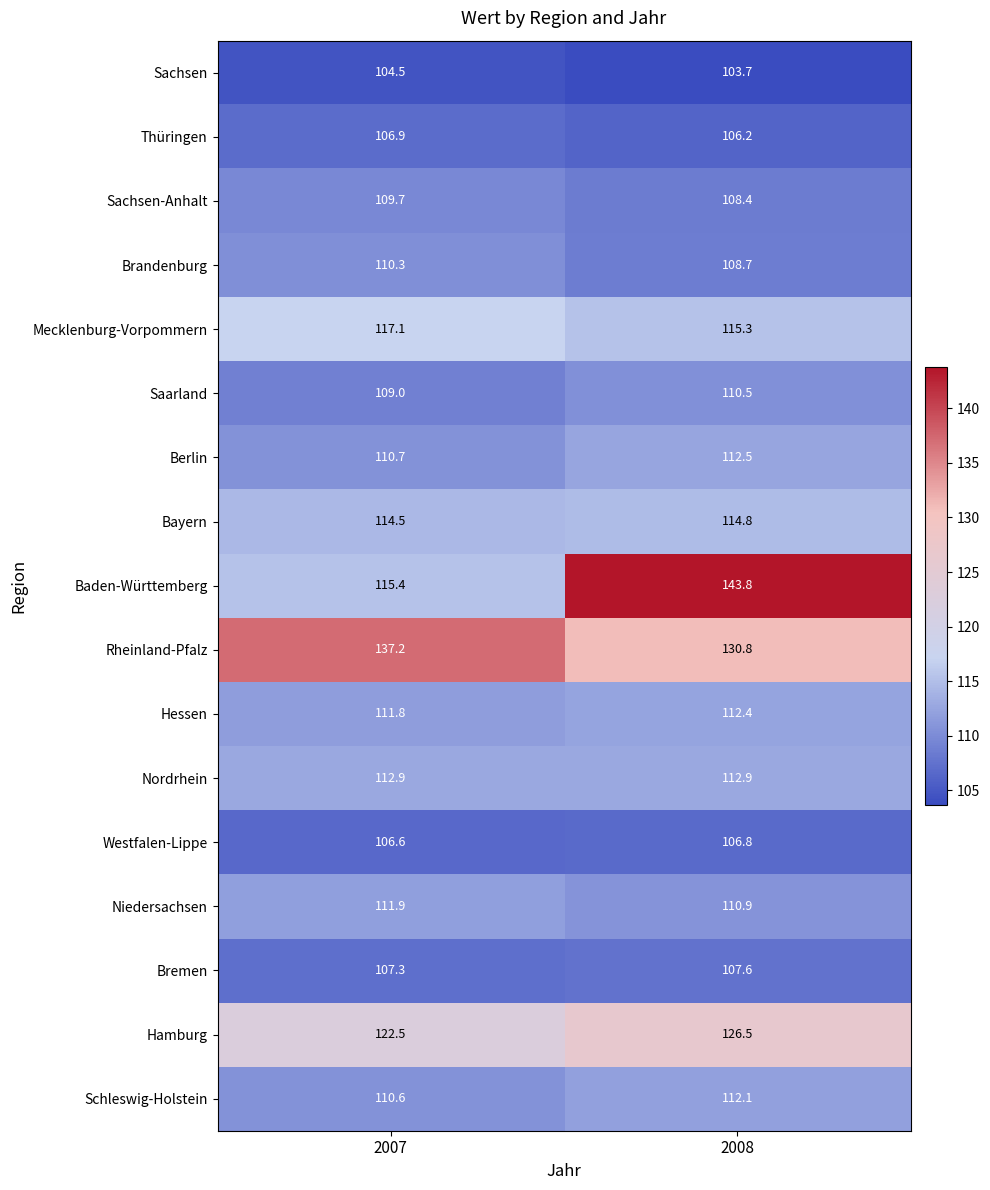

Which series has the largest total across all categories?

Rheinland-Pfalz